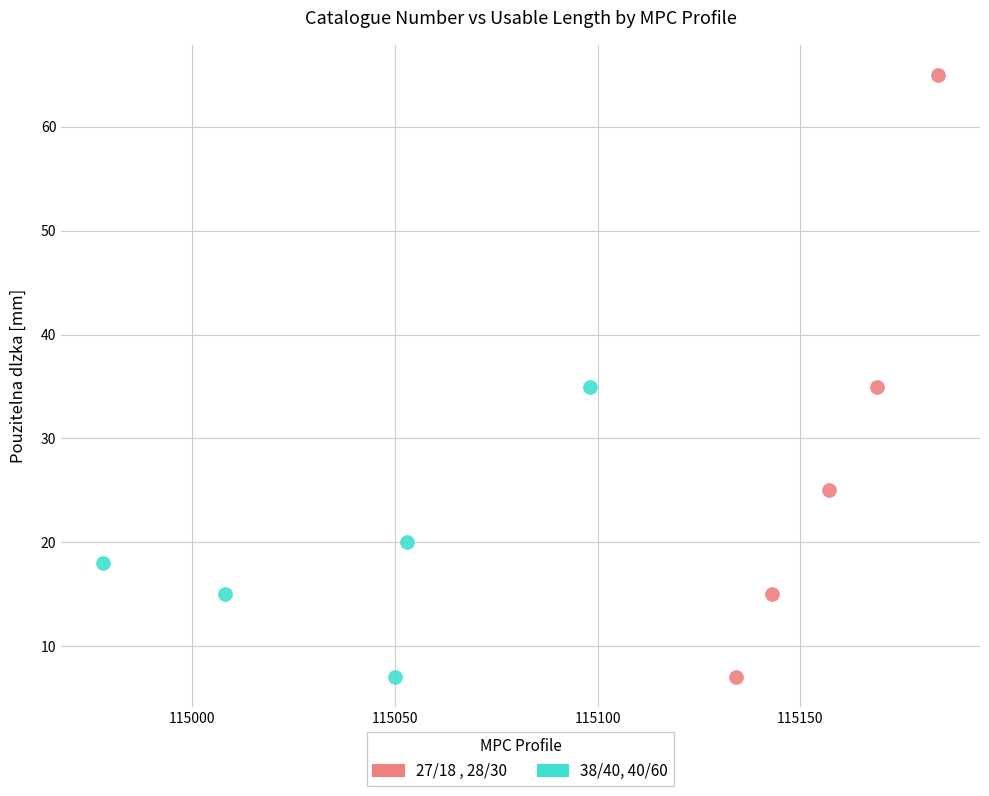

Which series has the widest spread of Y values?

27/18 , 28/30